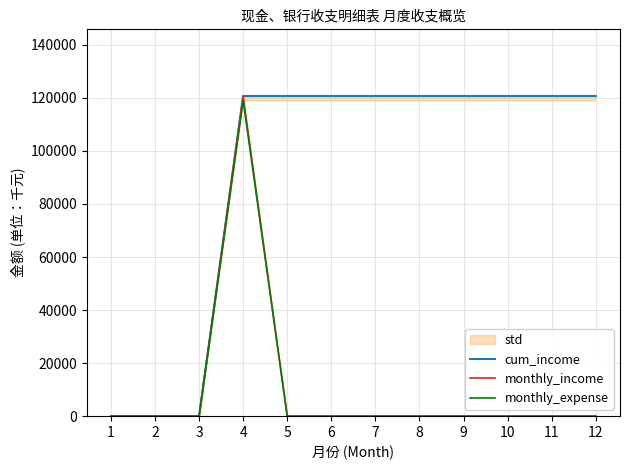

At how many categories does at least one series exceed 105167?

9